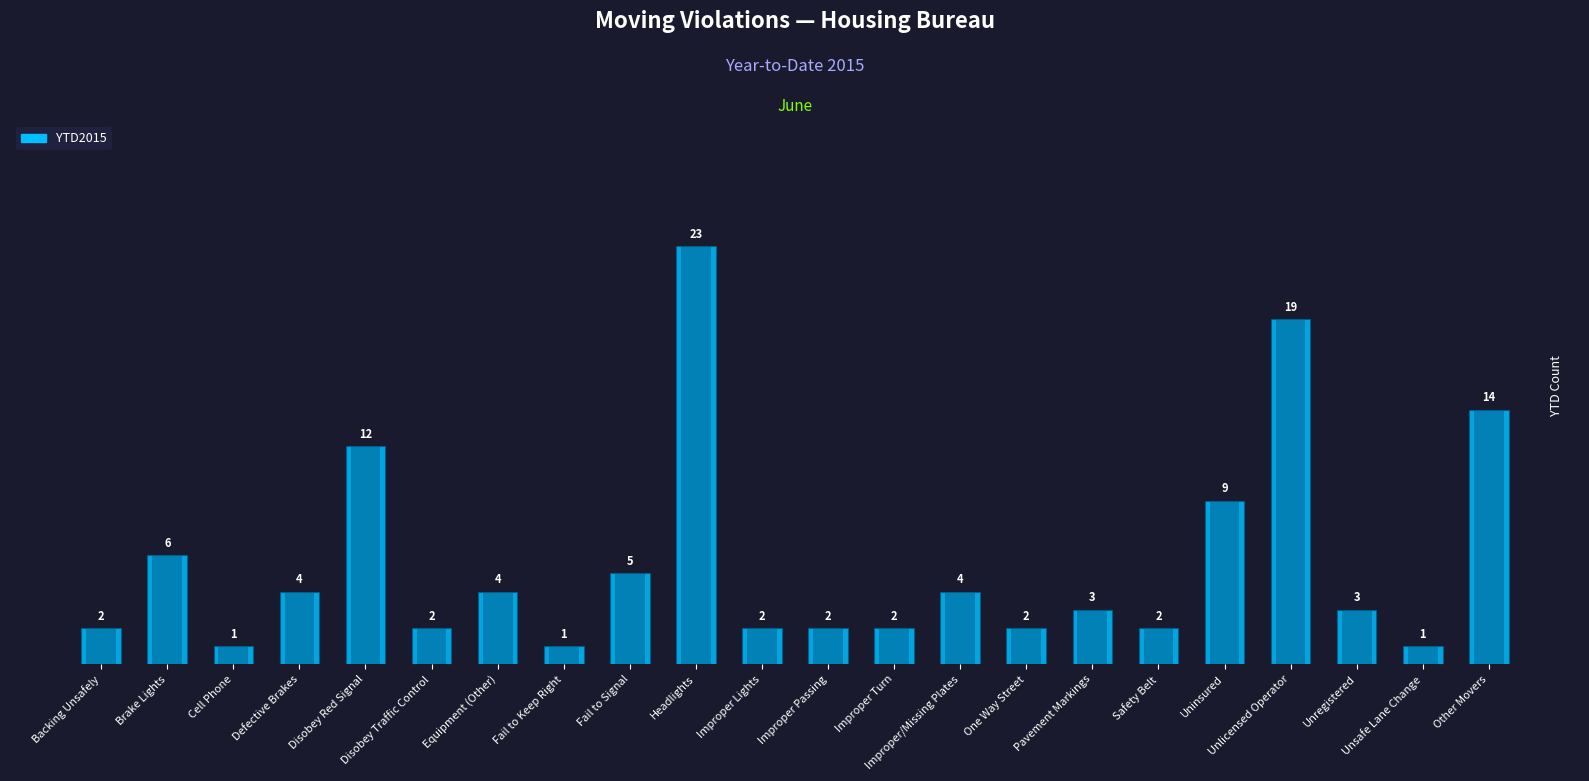

What is the average value?

6